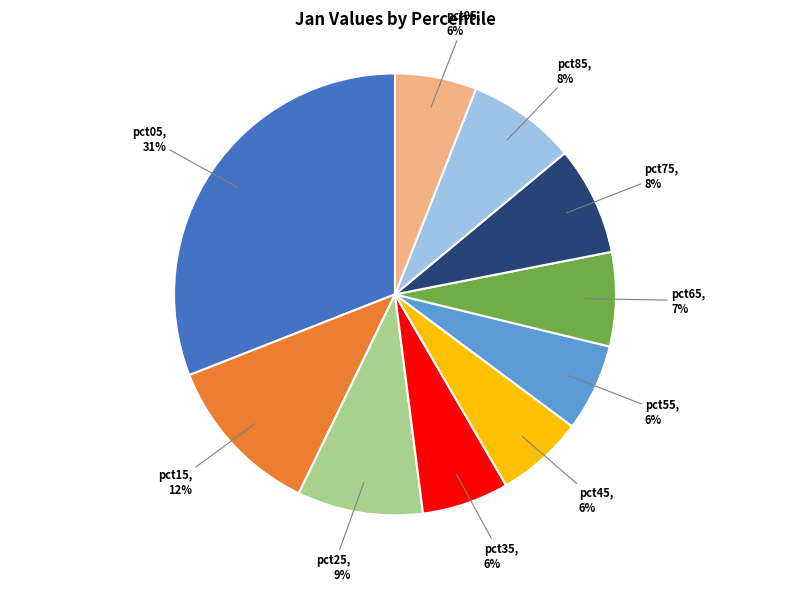

To the nearest percent, what percentage of the pie is pct75?

8%